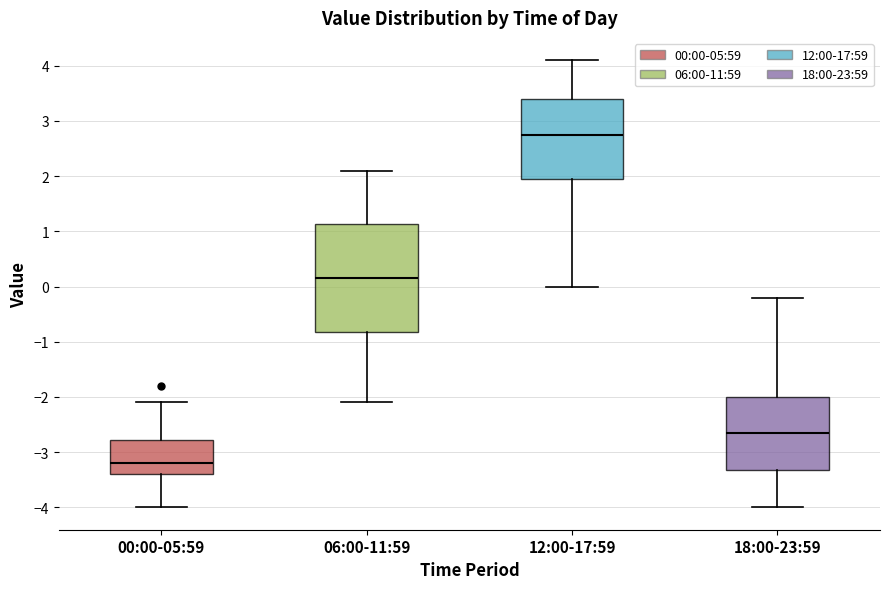

Reading left to right, read every box against the y-axis: the position of its median line, the range the box covers, and the ends of its whiskers. The values are not printed on the chart, so give them approximately, as read against the axis.

00:00-05:59: median -3.2, box -3.4 to -2.8, whiskers -4.0 to -2.1
06:00-11:59: median 0.2, box -0.8 to 1.1, whiskers -2.1 to 2.1
12:00-17:59: median 2.8, box 2.0 to 3.4, whiskers 0.0 to 4.1
18:00-23:59: median -2.6, box -3.3 to -2.0, whiskers -4.0 to -0.2